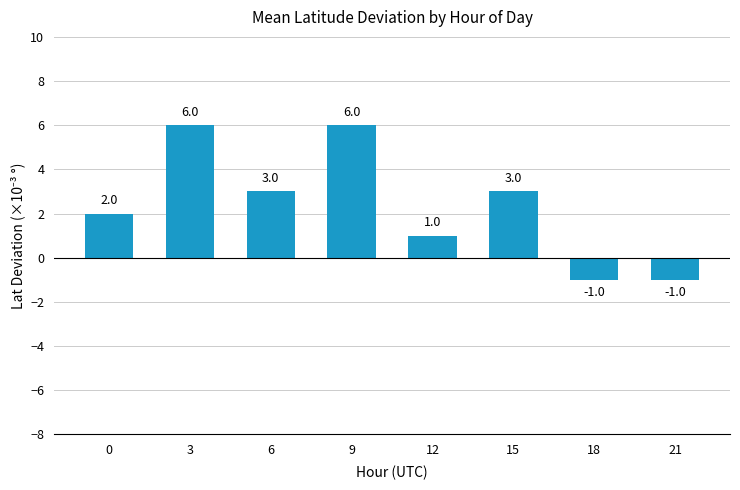

What is the value of the 7th bar from the left?

-1